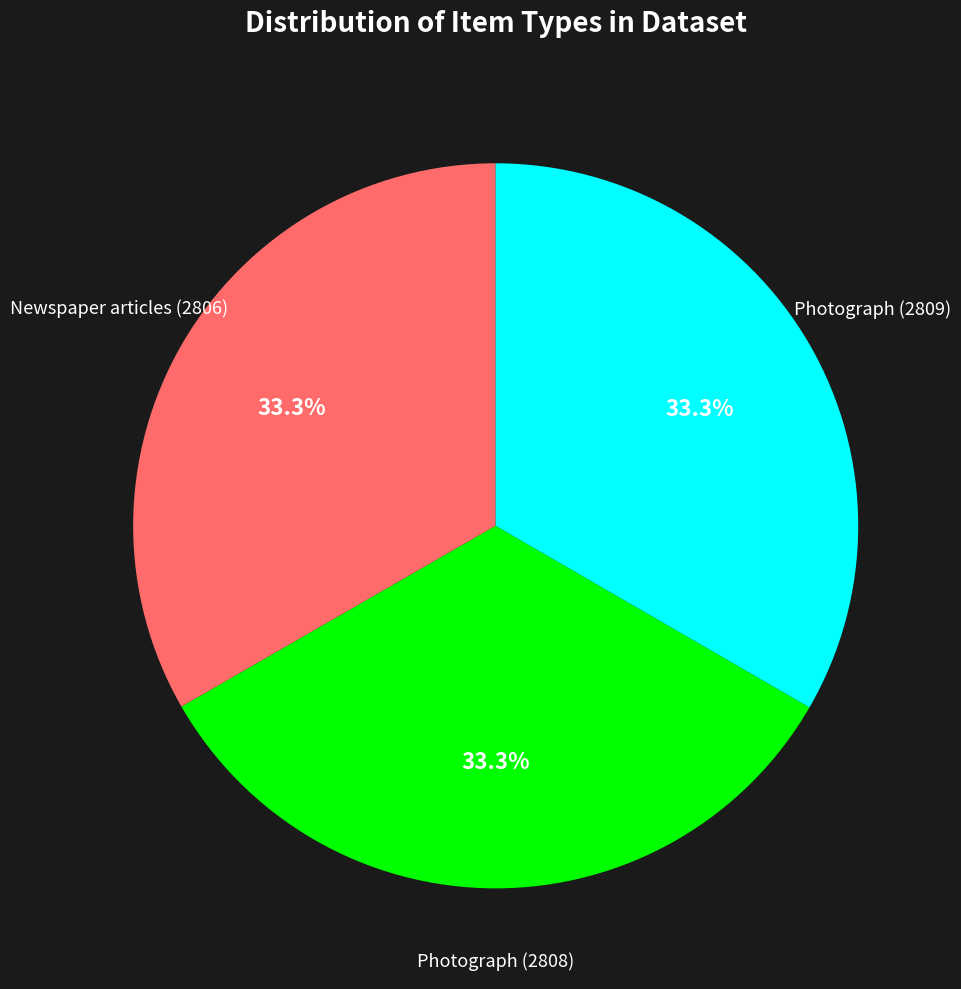

Does any single category account for the majority?

No